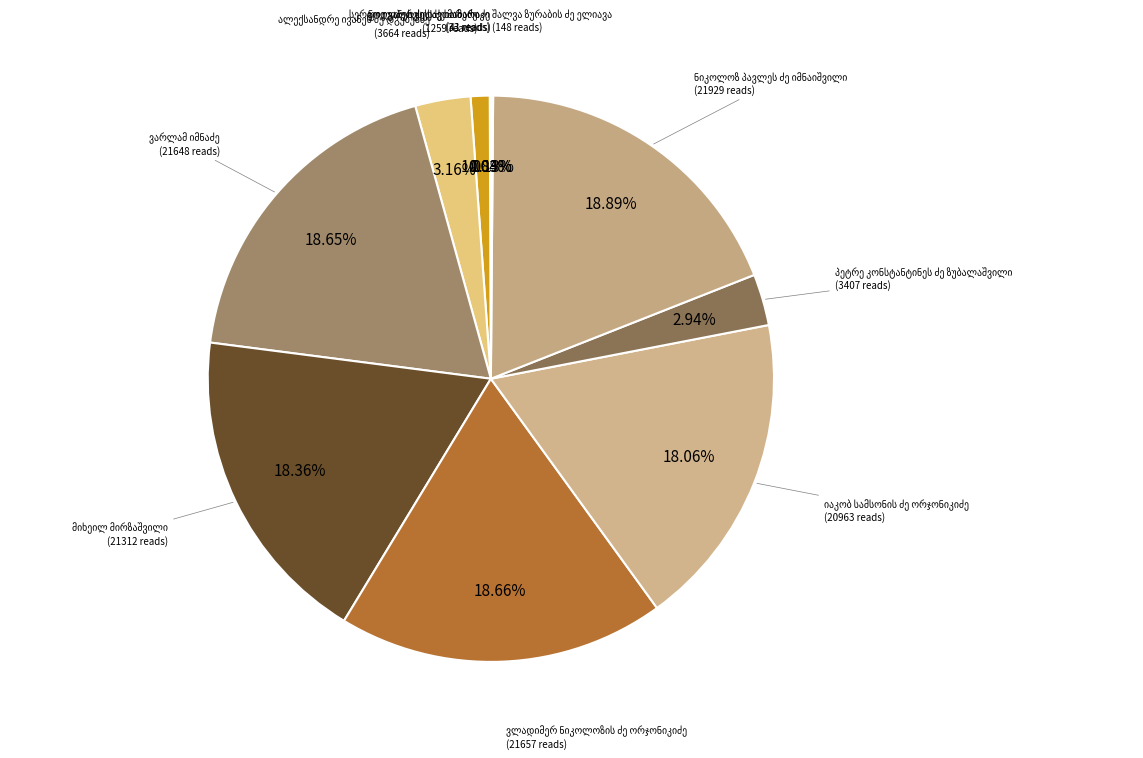

Is there any slice that represents more than half of the pie?

No